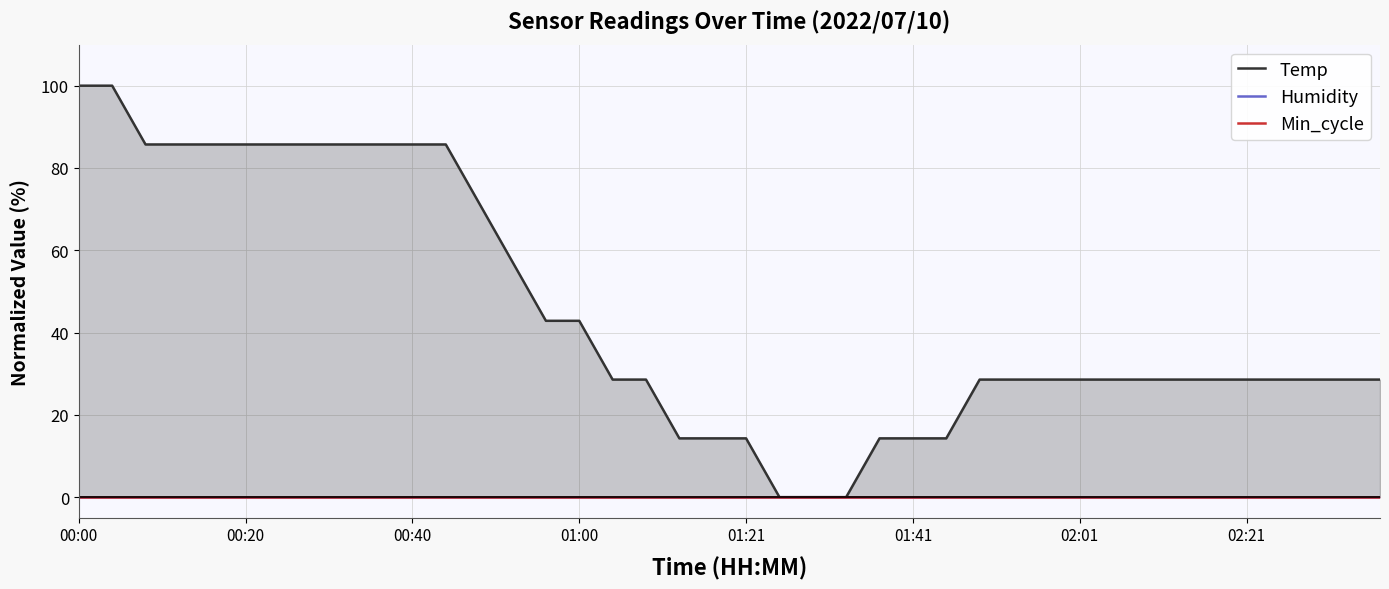

At which label does Temp reach its peak?

00:00